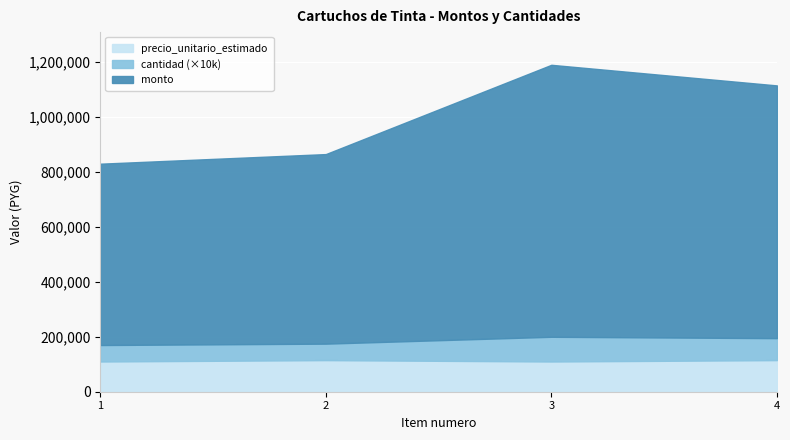

What is the approximate value of cantidad at 4?

8